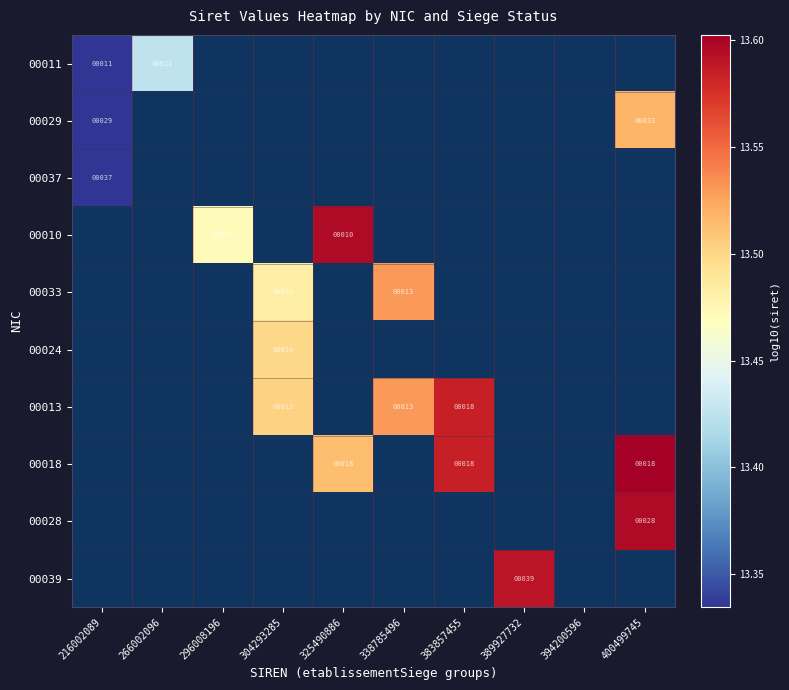

What value does the 00013 series have at 304293285?

13.5